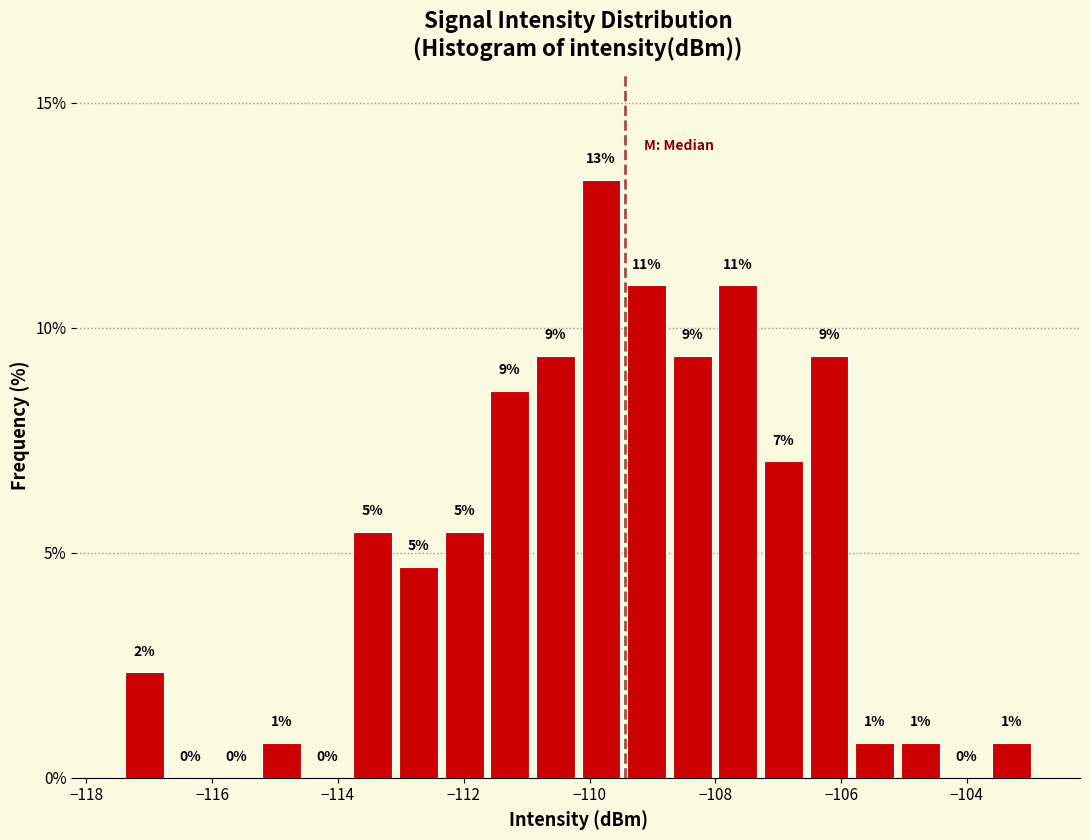

Around what value on the x-axis is the tallest bar? Give the approximate position of its centre, as read against the axis.

-109.8